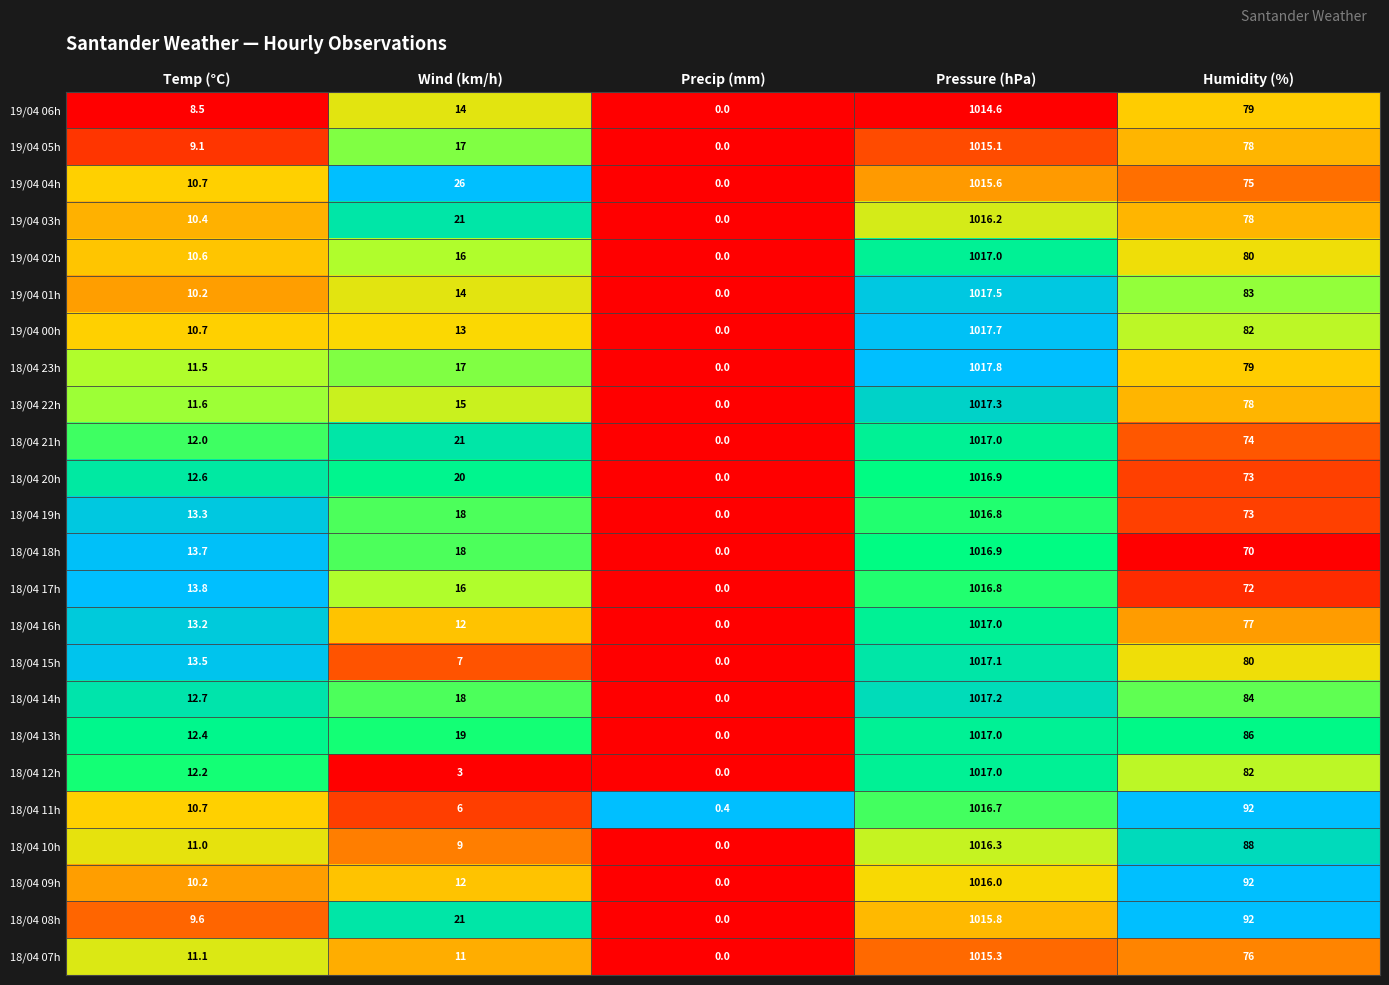

What is the difference between the maximum and minimum values in the 18/04 18h series?

1016.9